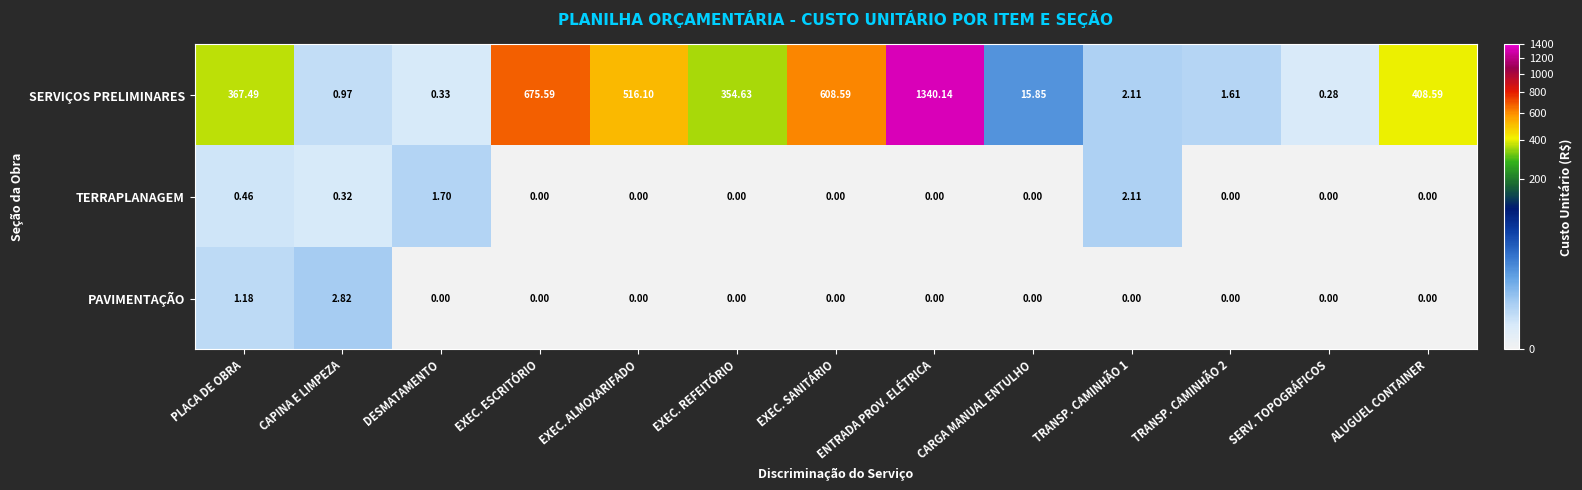

At which category is the sum across all series the highest?

ENTRADA PROV. ELÉTRICA